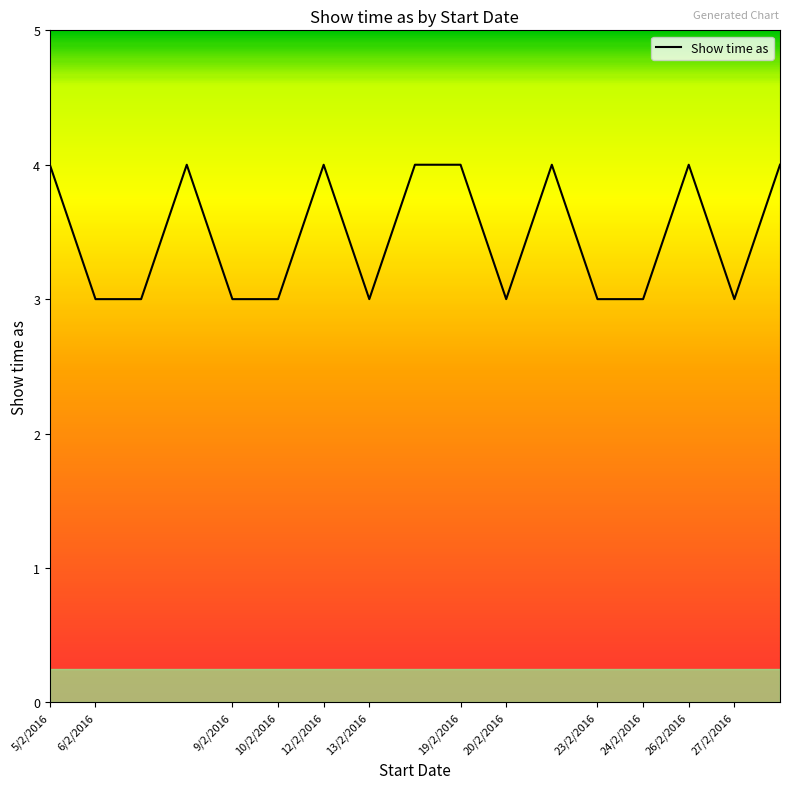

What is the maximum value shown in the chart?

4